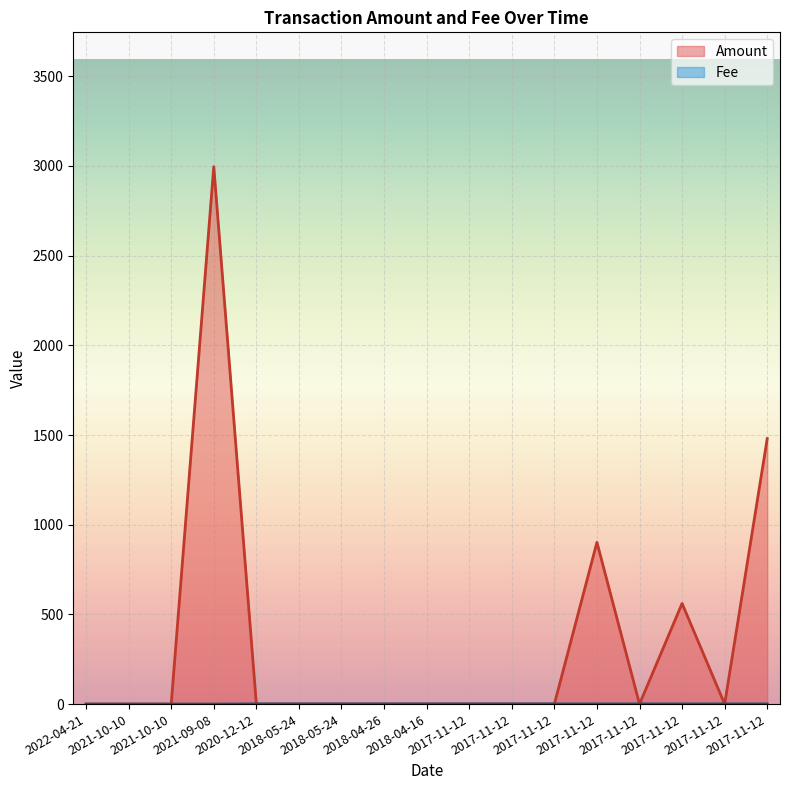

What are all the series names shown in the legend?

Amount, Fee